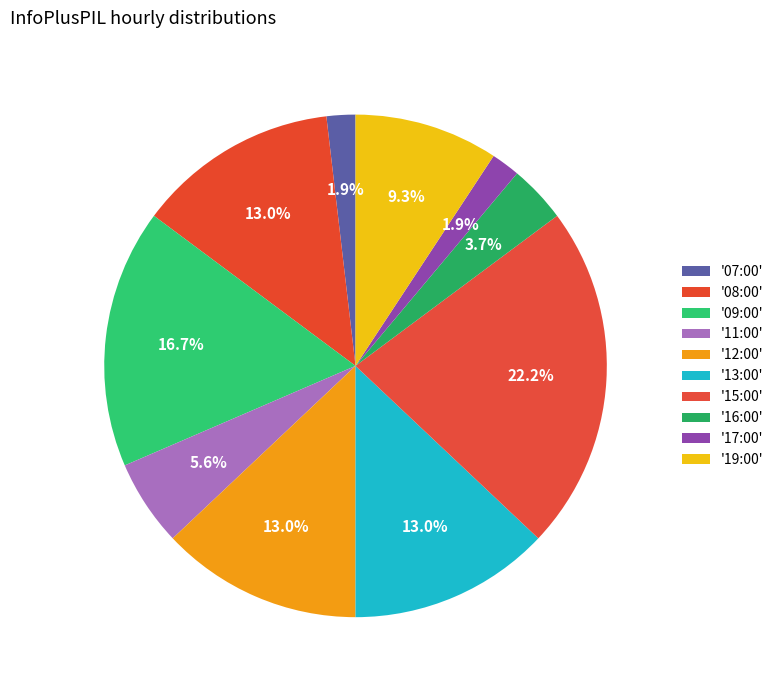

How many slices are in this pie chart?

10